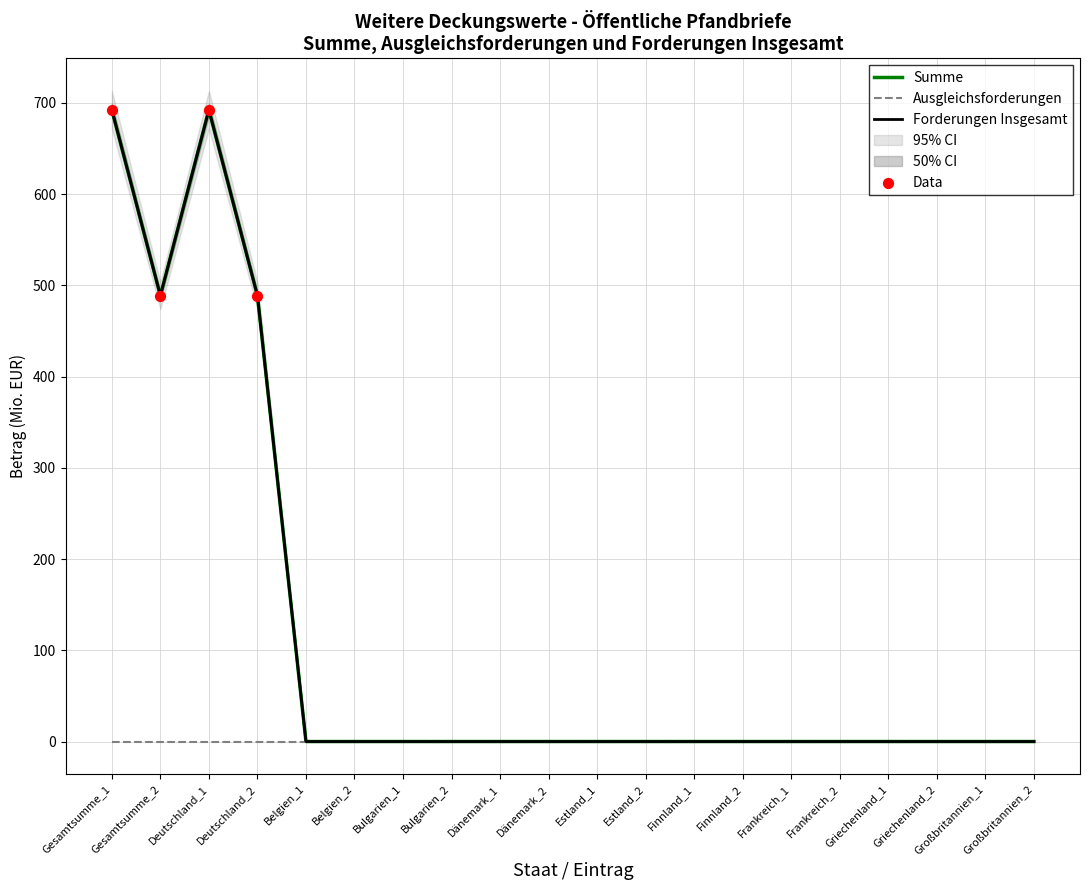

At which category is the sum across all series the highest?

Gesamtsumme_1